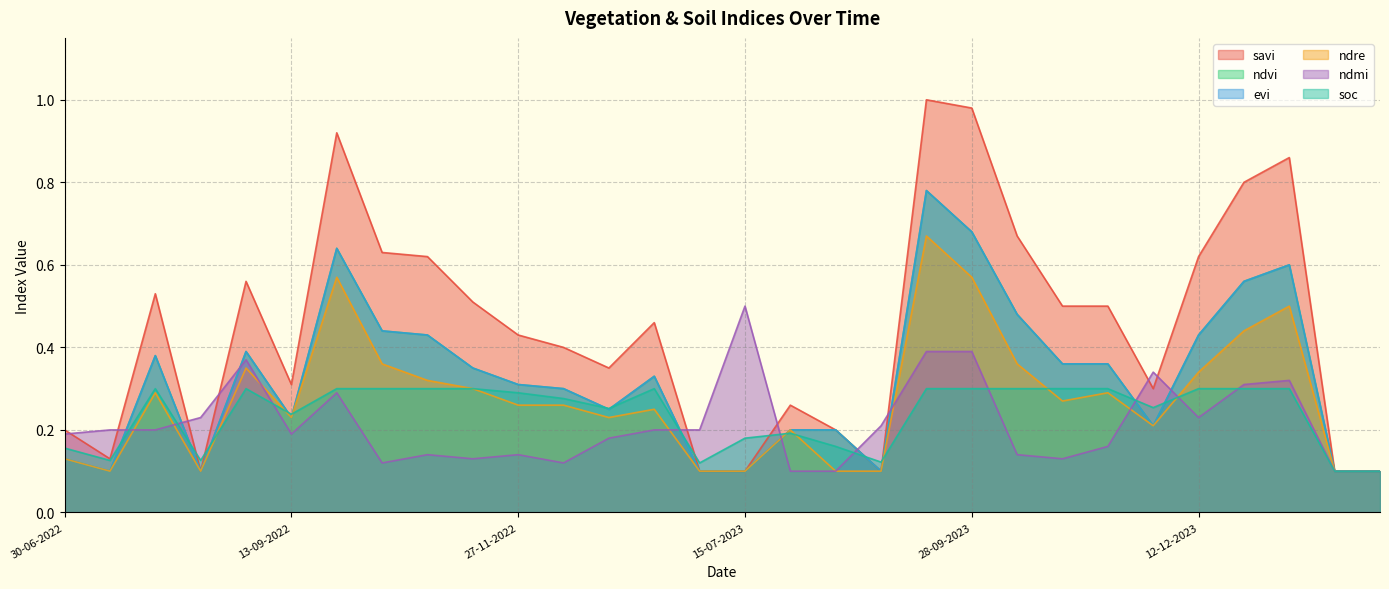

What is the value of the evi point at the 18th from the left?

0.2